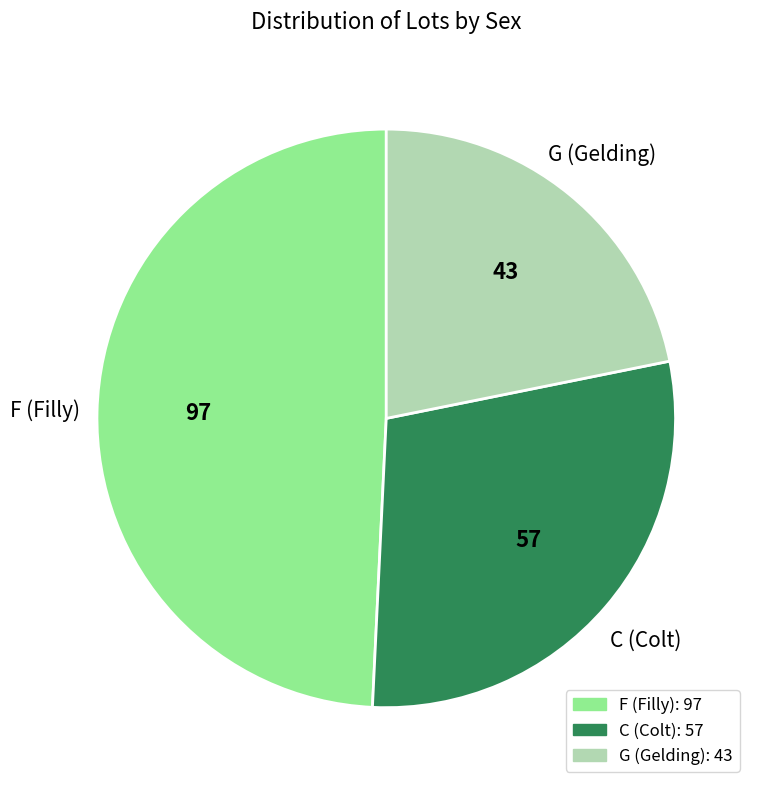

Rank the categories by value from highest to lowest.

F, C, G